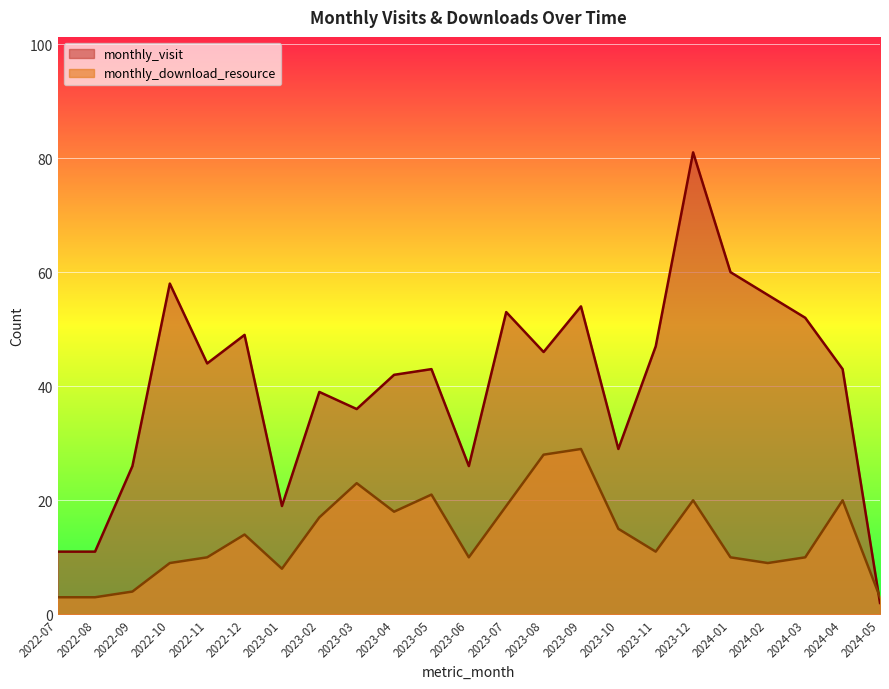

Where do monthly_download_resource and monthly_visit first cross each other?

2024-04 and 2024-05